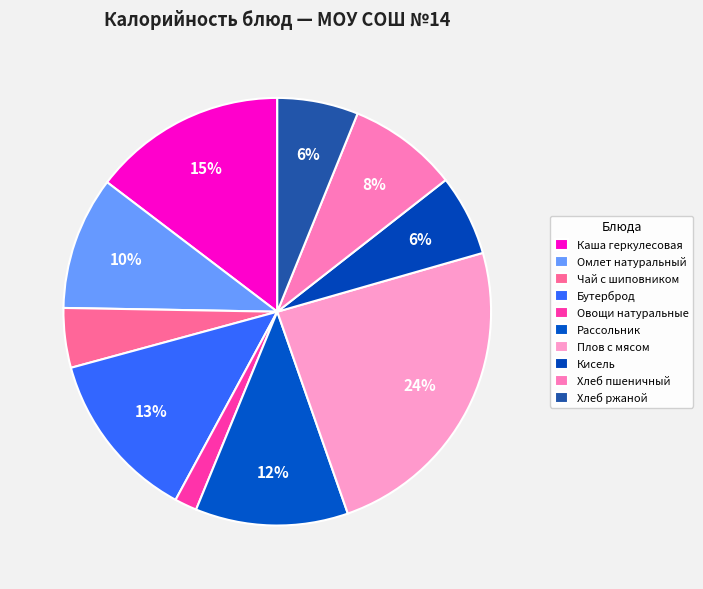

How many segments does this pie chart have?

10